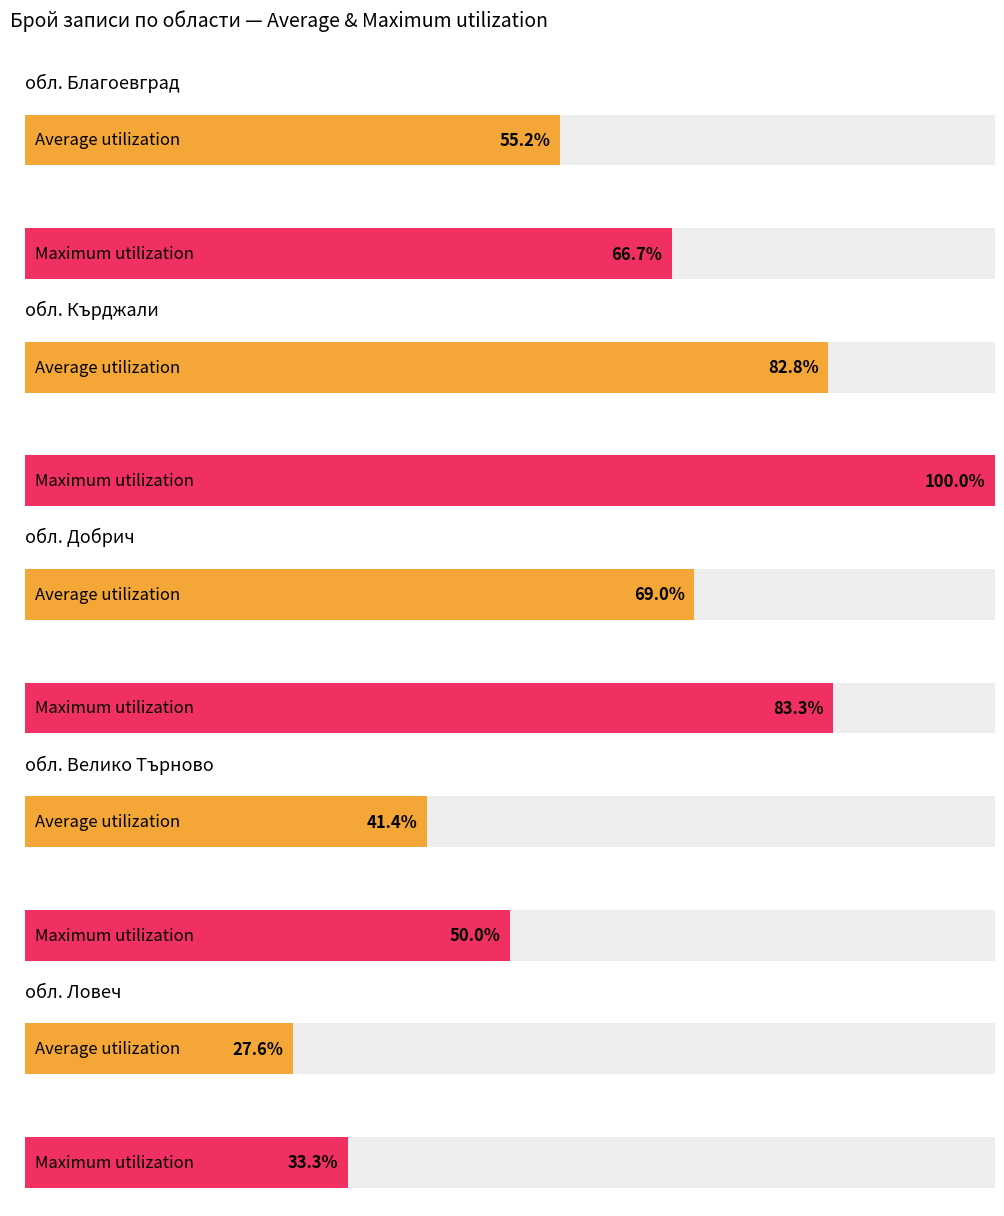

True or false: the data shows 16 at обл. Ловеч.

False